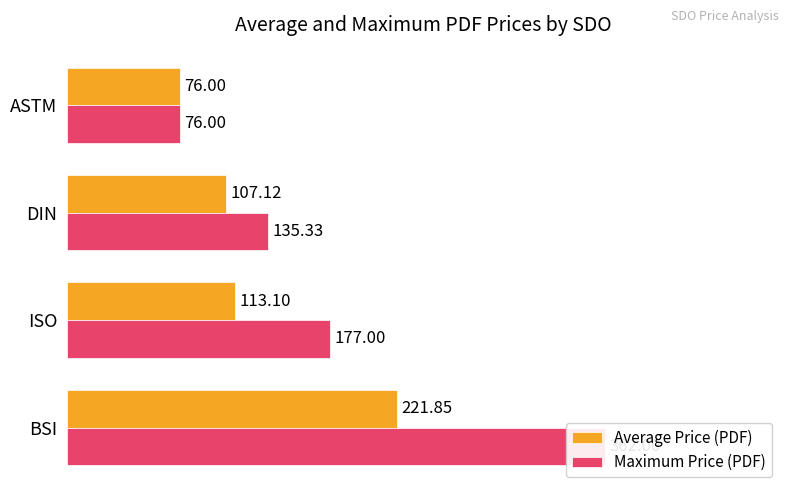

What is the lowest value of the Average Price (PDF) series?

76.0